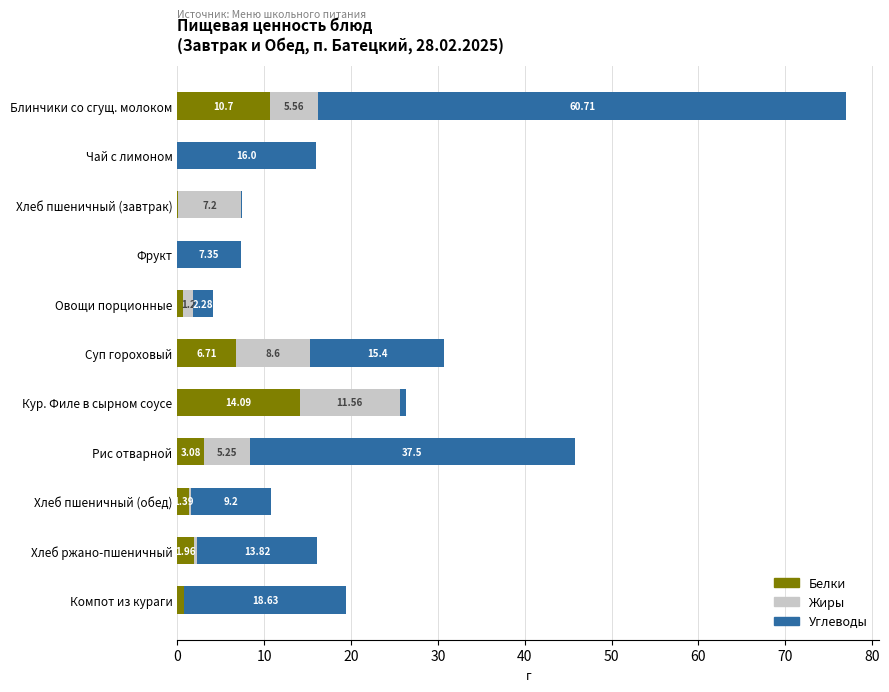

At which label does Белки reach its peak?

Кур. Филе в сырном соусе